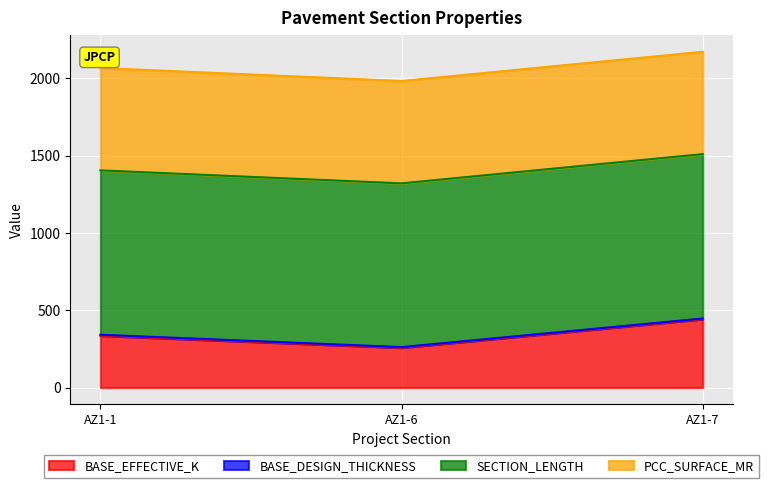

Rank the series by their average value, from lowest to highest.

BASE_DESIGN_THICKNESS, BASE_EFFECTIVE_K, PCC_SURFACE_MR, SECTION_LENGTH